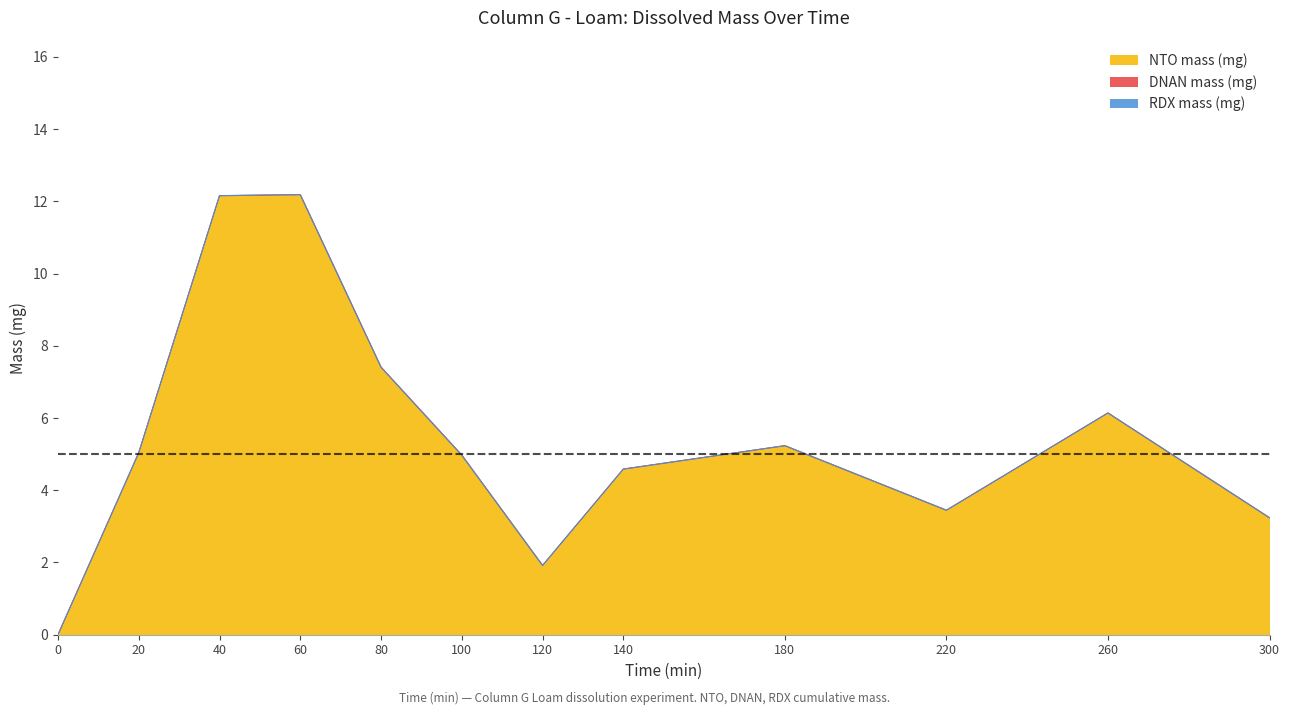

What is the difference between the maximum and minimum values in the NTO mass (mg) series?

12.2